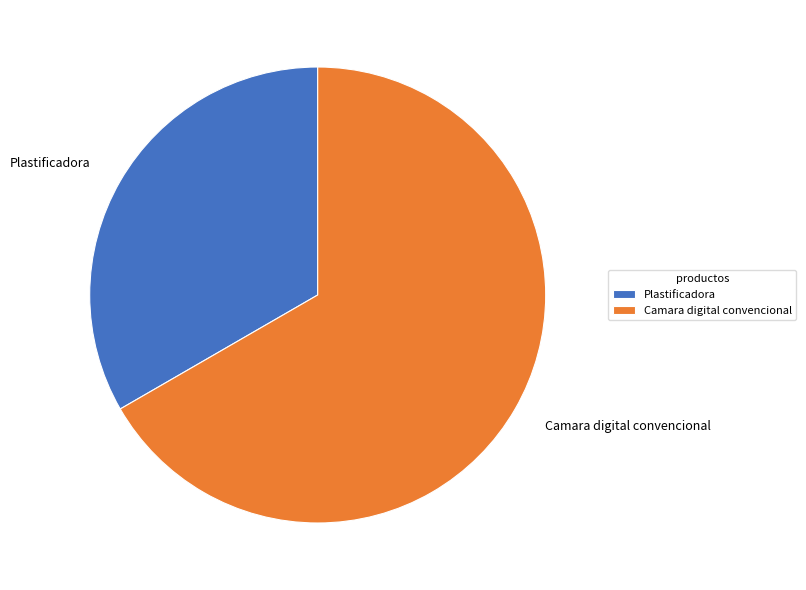

Rank the categories by value from lowest to highest.

Plastificadora, Camara digital convencional